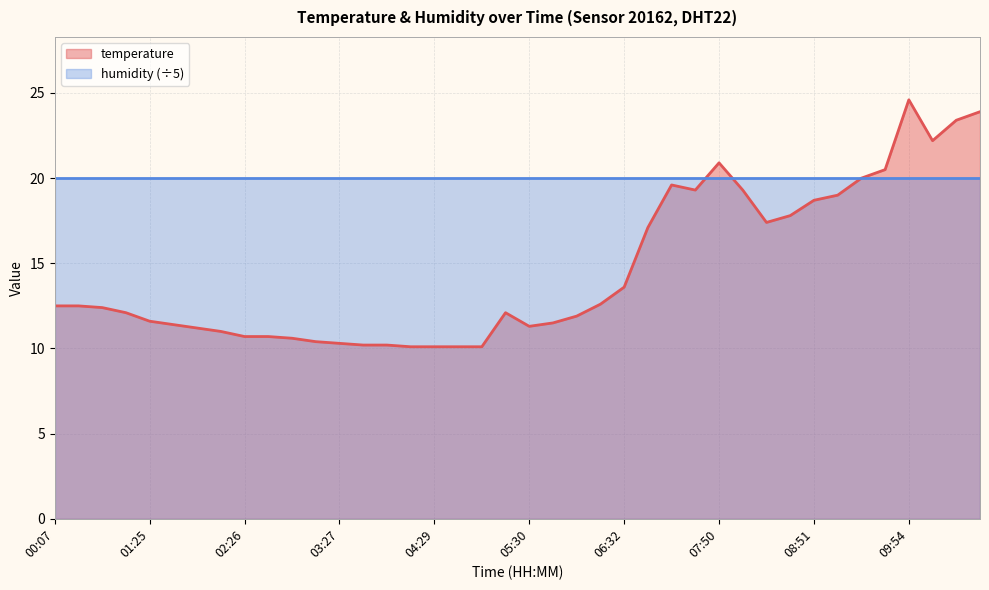

Reading left to right, transcribe all the data shown in this chart.

12.5	12.5	12.4	12.1	11.6	11.4	11.2	11.0	10.7	10.7	10.6	10.4	10.3	10.2	10.2	10.1	10.1	10.1	10.1	12.1	11.3	11.5	11.9	12.6	13.6	17.1	19.6	19.3	20.9	19.3	17.4	17.8	18.7	19.0	20.0	20.5	24.6	22.2	23.4	23.9